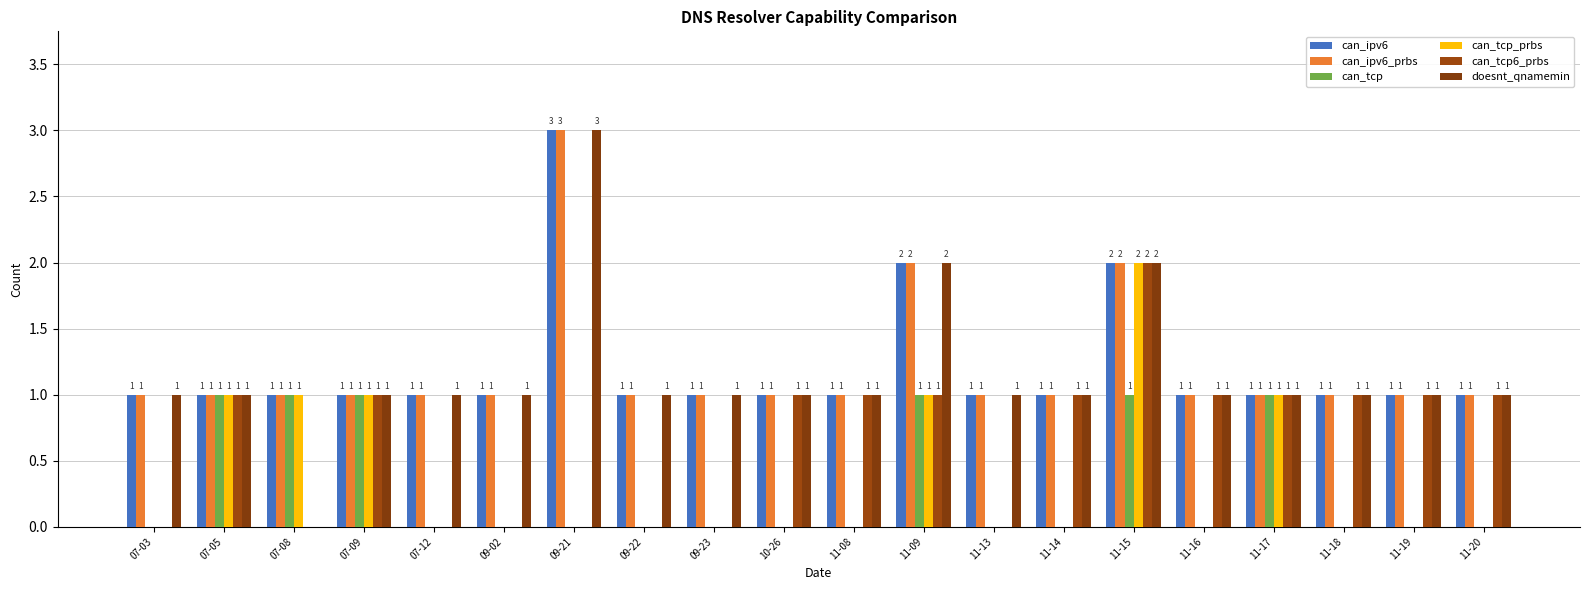

Between 09-22 and 10-26, which series saw the biggest shift?

can_tcp6_prbs